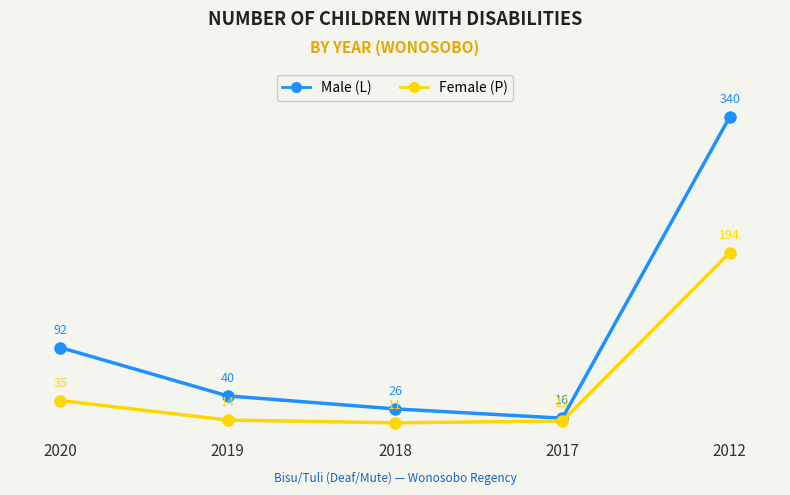

Reading left to right, extract all data points from this chart.

Male (L): 2020=92	2019=40	2018=26	2017=16	2012=340
Female (P): 2020=35	2019=14	2018=11	2017=13	2012=194